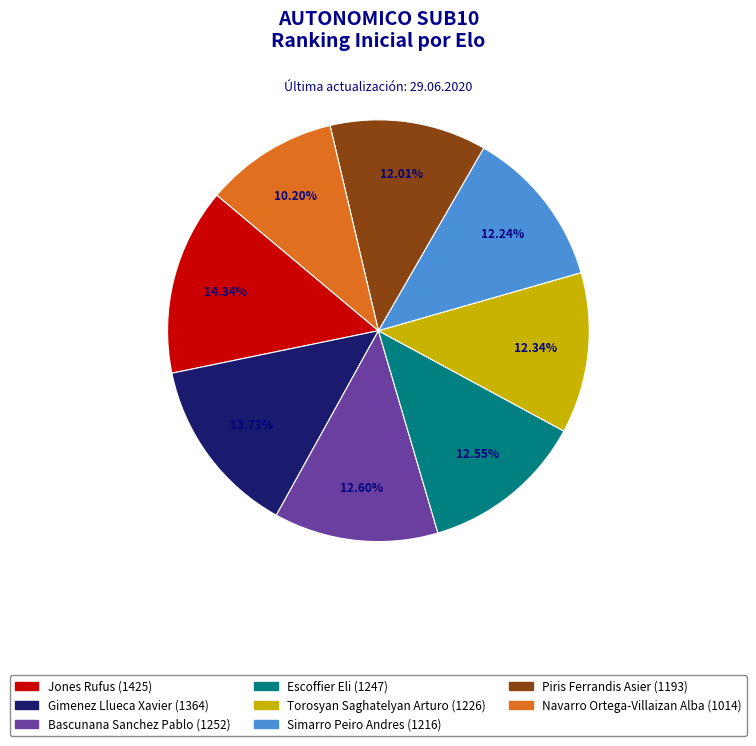

Does Escoffier Eli account for over 50% of the chart?

No